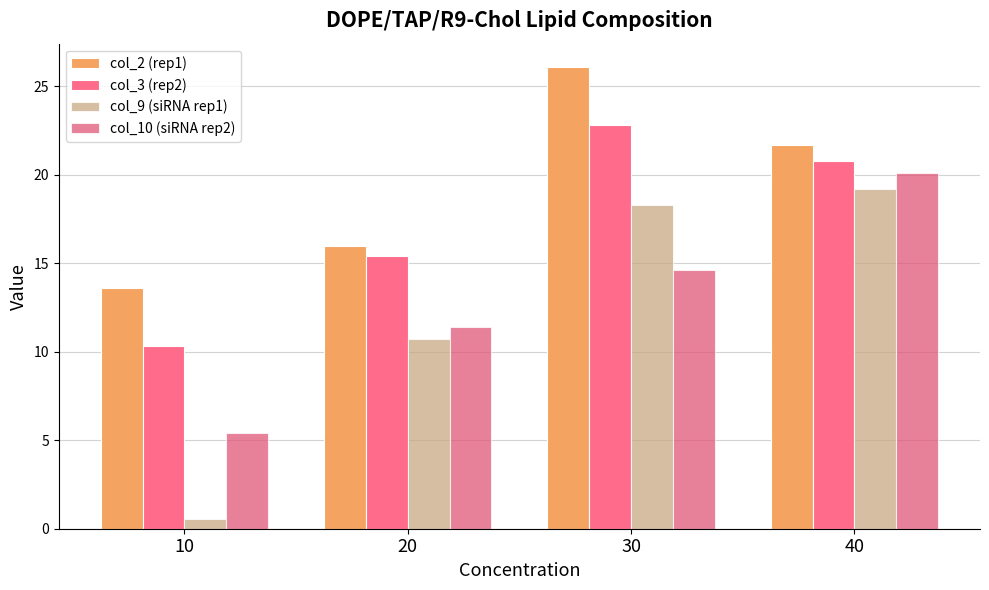

Reading left to right, list all the values displayed in this chart.

col_2 (rep1): 10=13.6	20=16.0	30=26.1	40=21.7
col_3 (rep2): 10=10.3	20=15.4	30=22.8	40=20.8
col_9 (siRNA rep1): 10=0.5	20=10.7	30=18.3	40=19.2
col_10 (siRNA rep2): 10=5.4	20=11.4	30=14.6	40=20.1